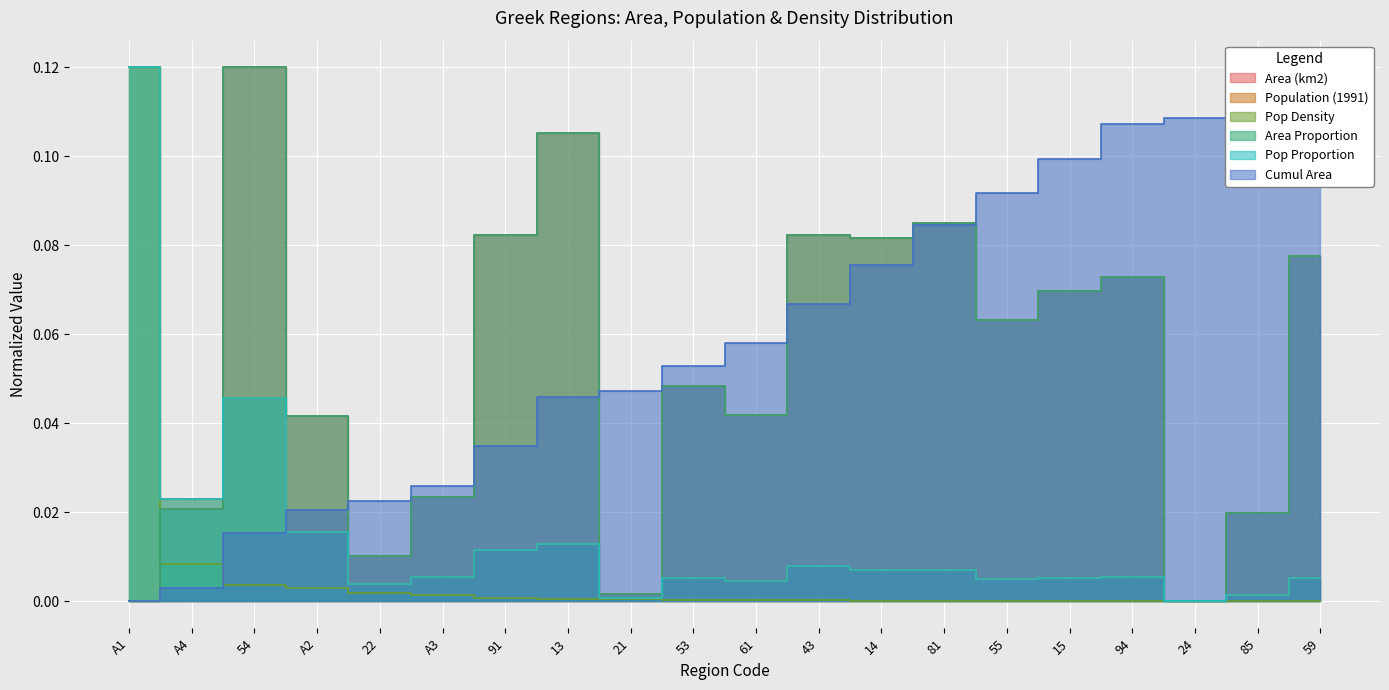

At how many categories does at least one series exceed 0?

20